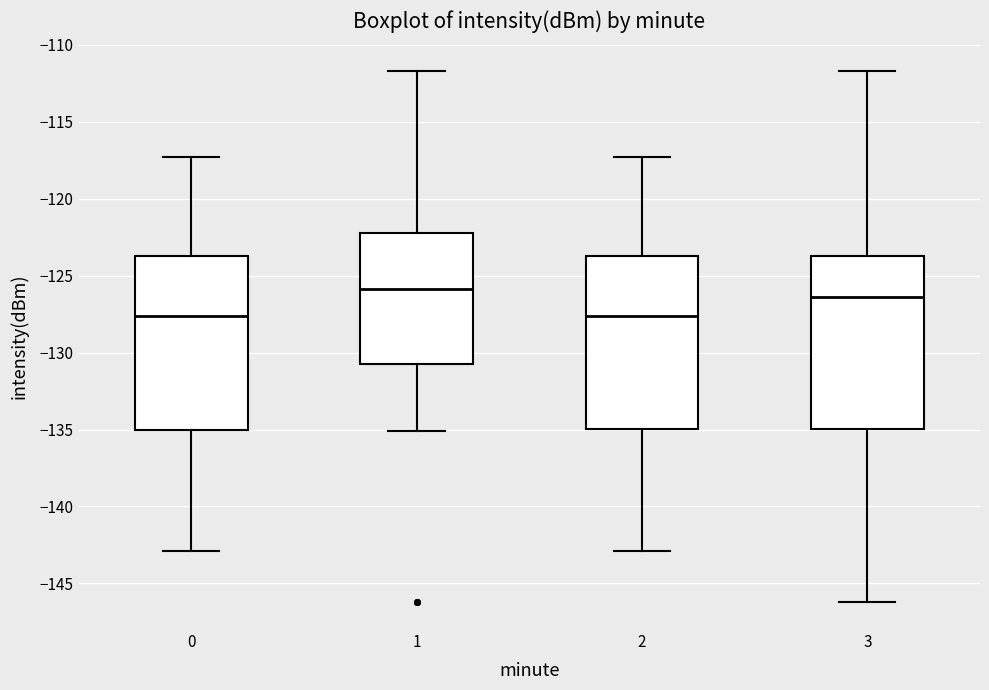

Where does the median line of the box at x = 1 sit on the y-axis? The values are not printed on the chart, so give them approximately, as read against the axis.

-126.0